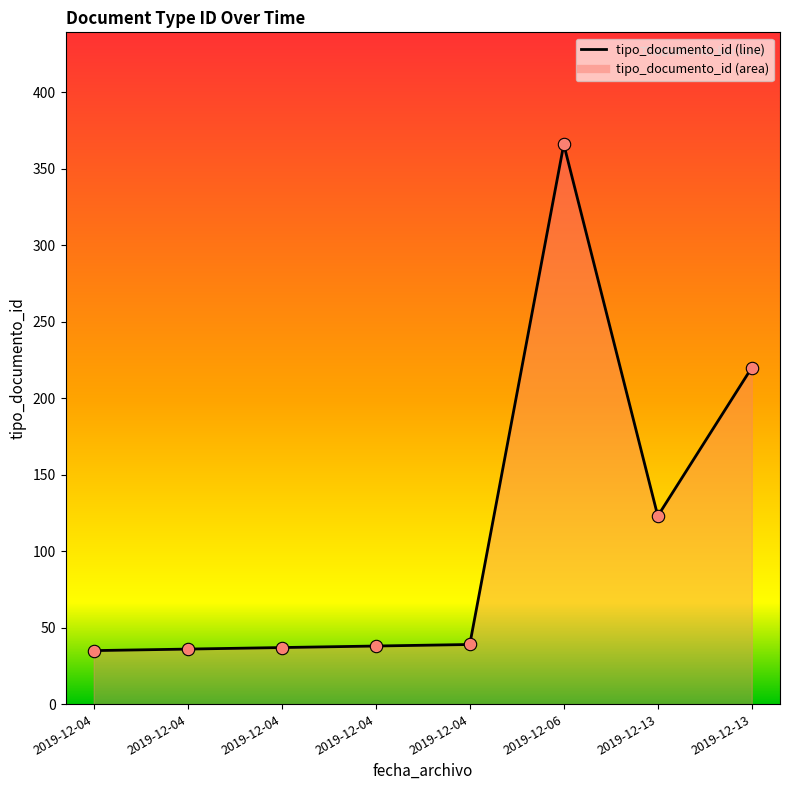

Approximately how many times larger is the value at 2019-12-13 compared to 2019-12-04?

6.3